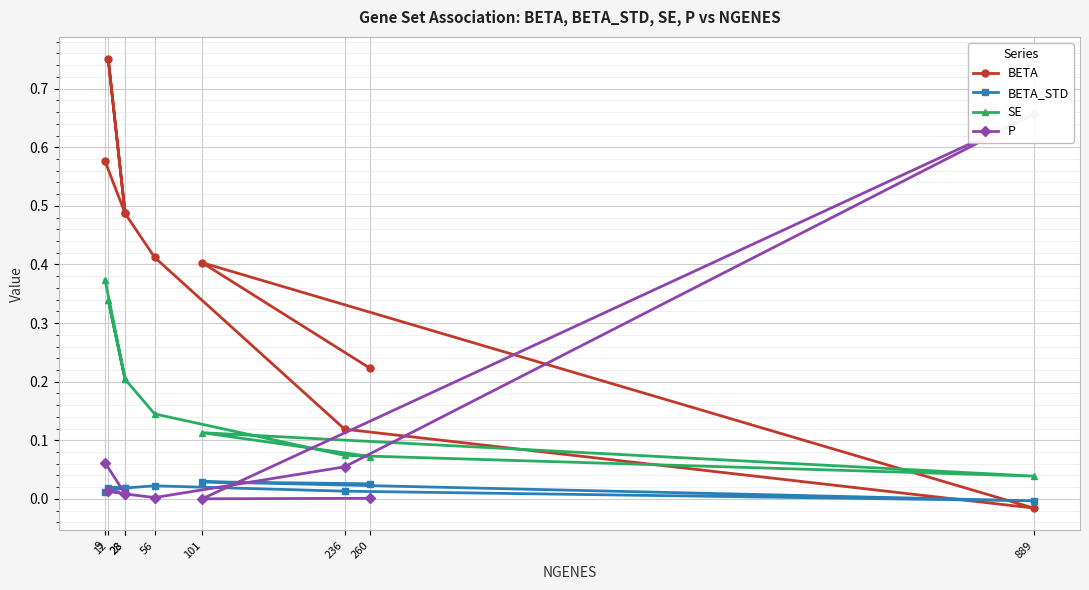

Which category has the highest value in the P series?

889